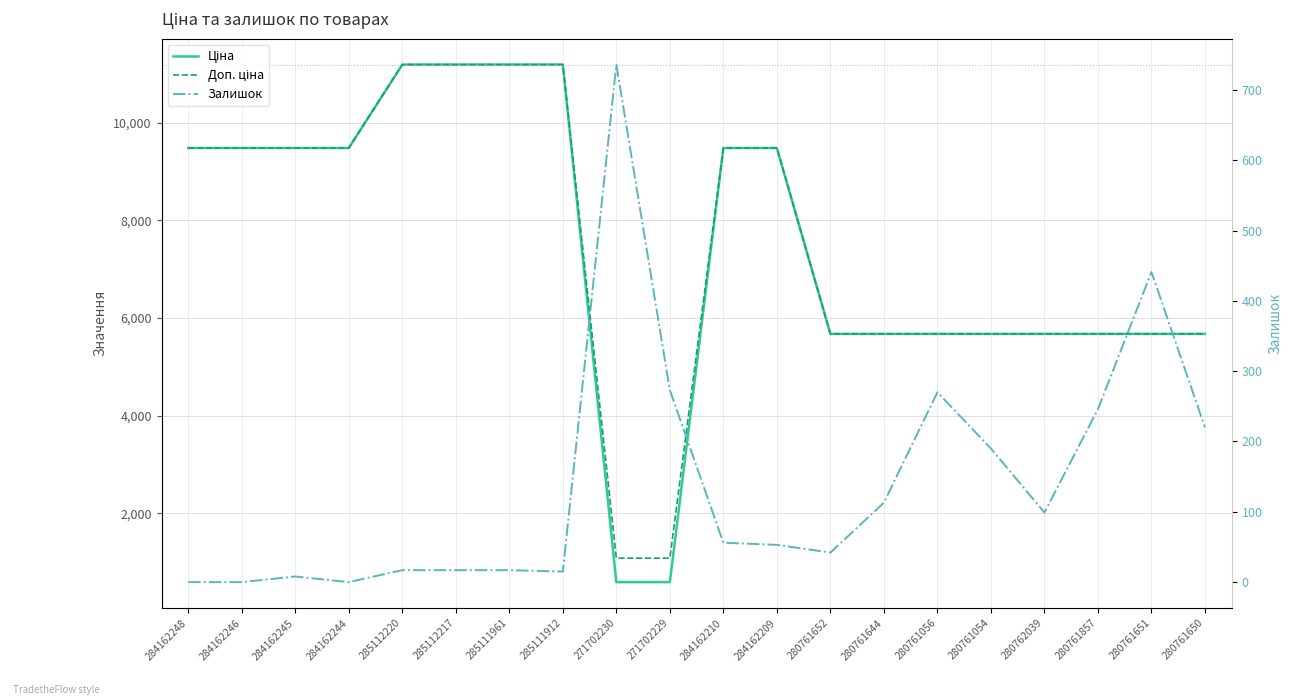

Where do Ціна and Залишок first cross each other?

285111912 and 271702230